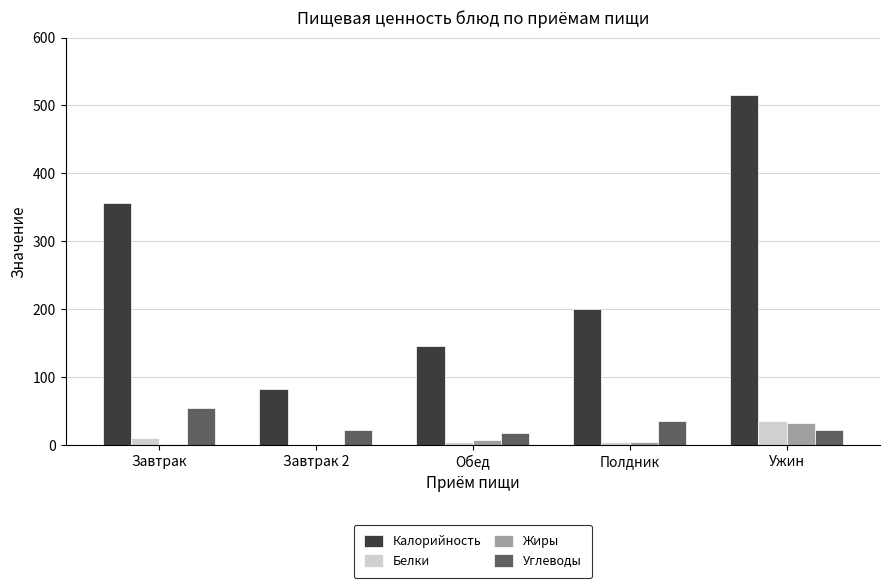

Which series changed the most between Обед and Ужин?

Калорийность